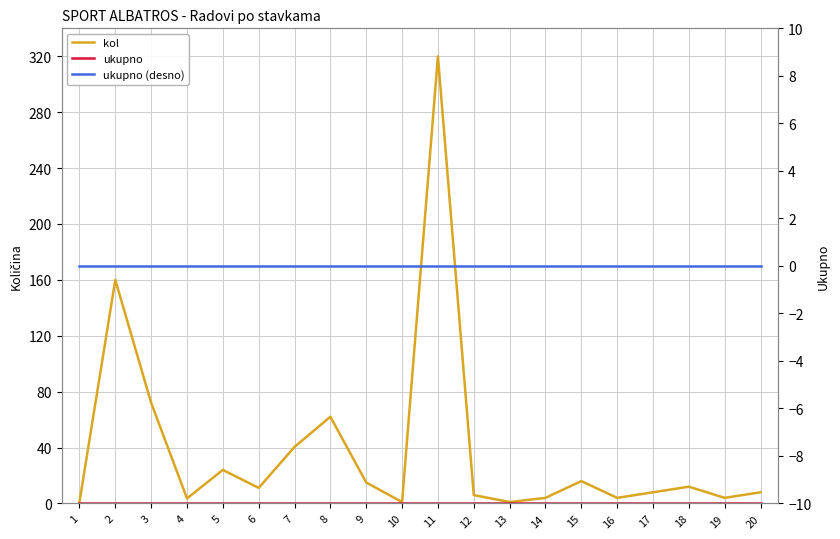

What is the sum of the kol values at 11 and 3?

392.0